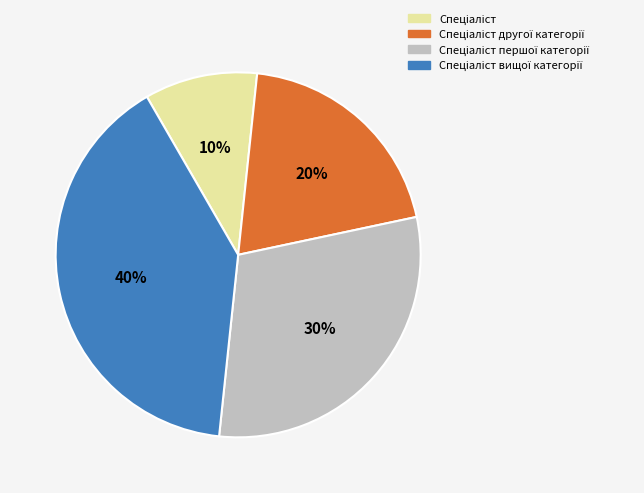

To the nearest percent, what is the average slice percentage?

25%